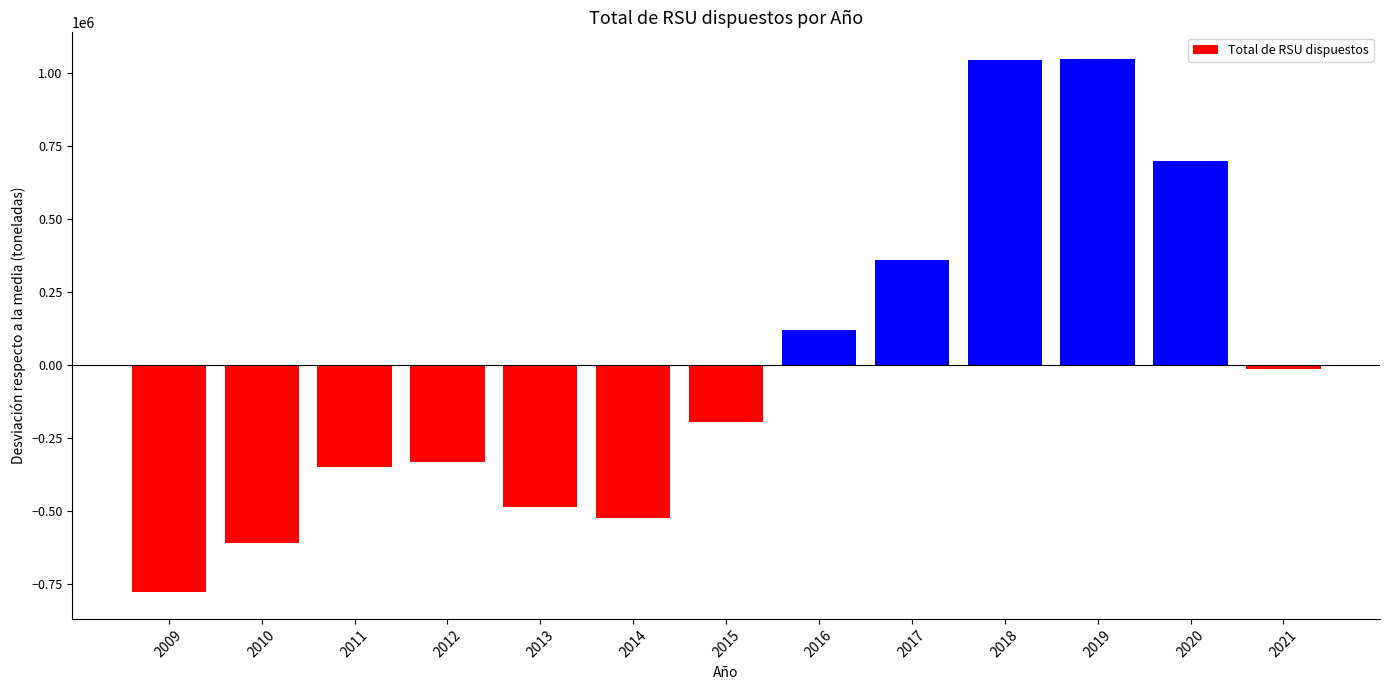

The chart shows a value of 361966.4 at 2017. True or false?

True